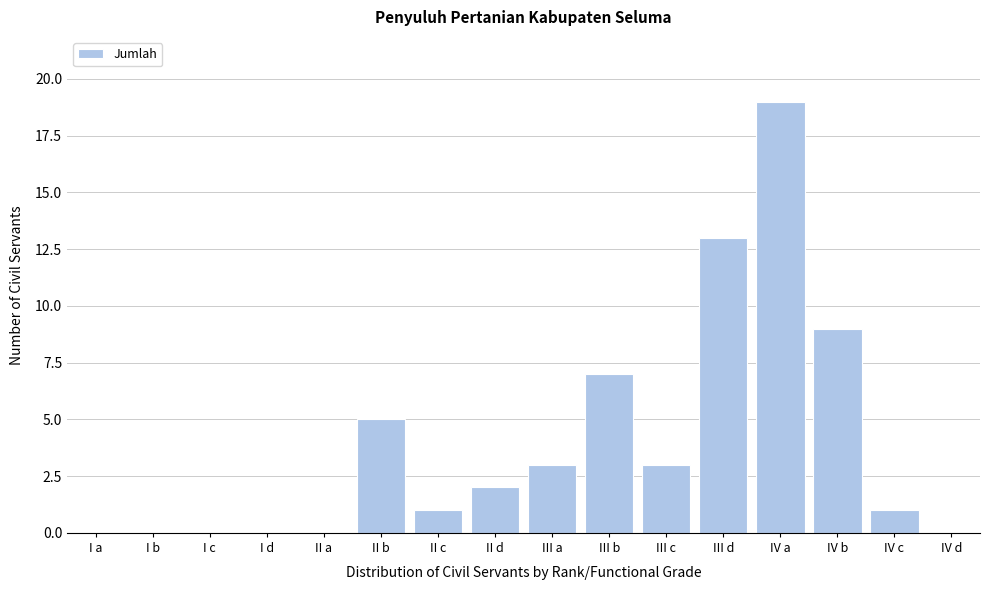

Reading left to right, list all the values displayed in this chart.

I a=0	I b=0	I c=0	I d=0	II a=0	II b=5	II c=1	II d=2	III a=3	III b=7	III c=3	III d=13	IV a=19	IV b=9	IV c=1	IV d=0